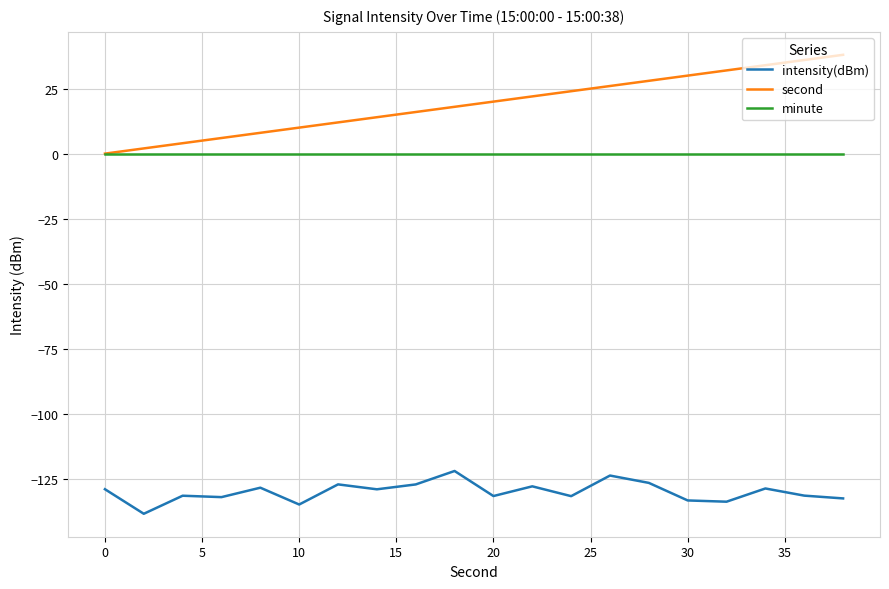

List the series in order of their peak value, lowest first.

intensity(dBm), minute, second